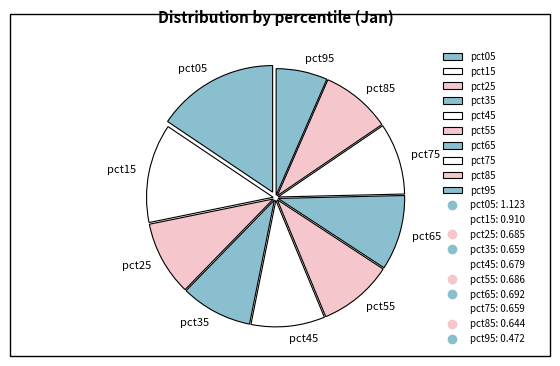

Is it true that pct95 is 16% of the pie?

False